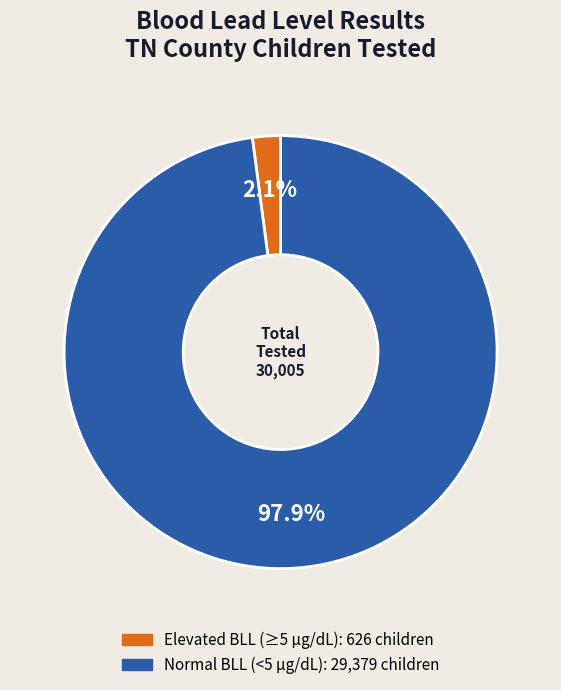

Is there any slice that represents more than half of the pie?

Yes